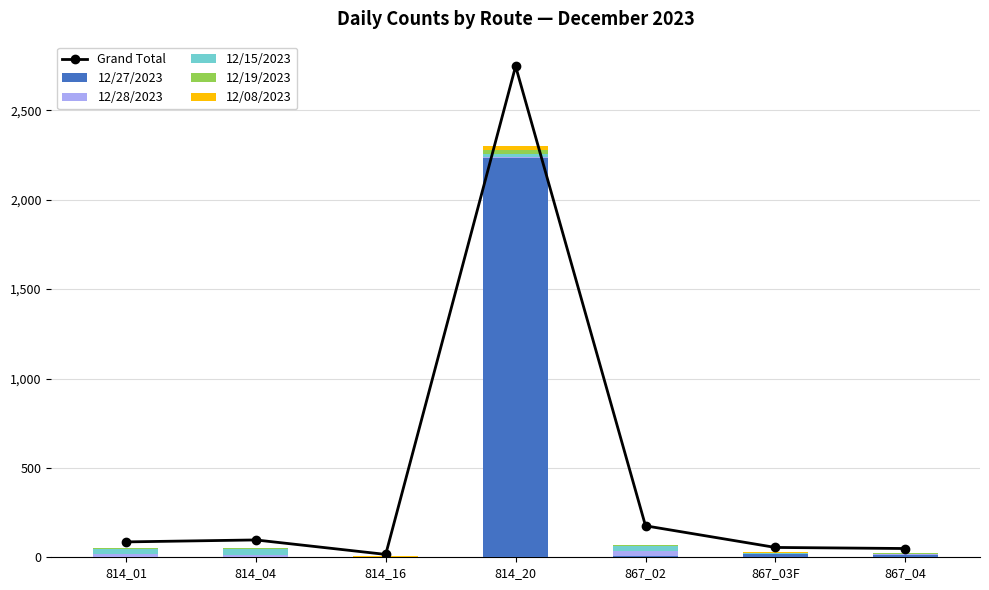

How many values in the 12/28/2023 series are below 5?

3